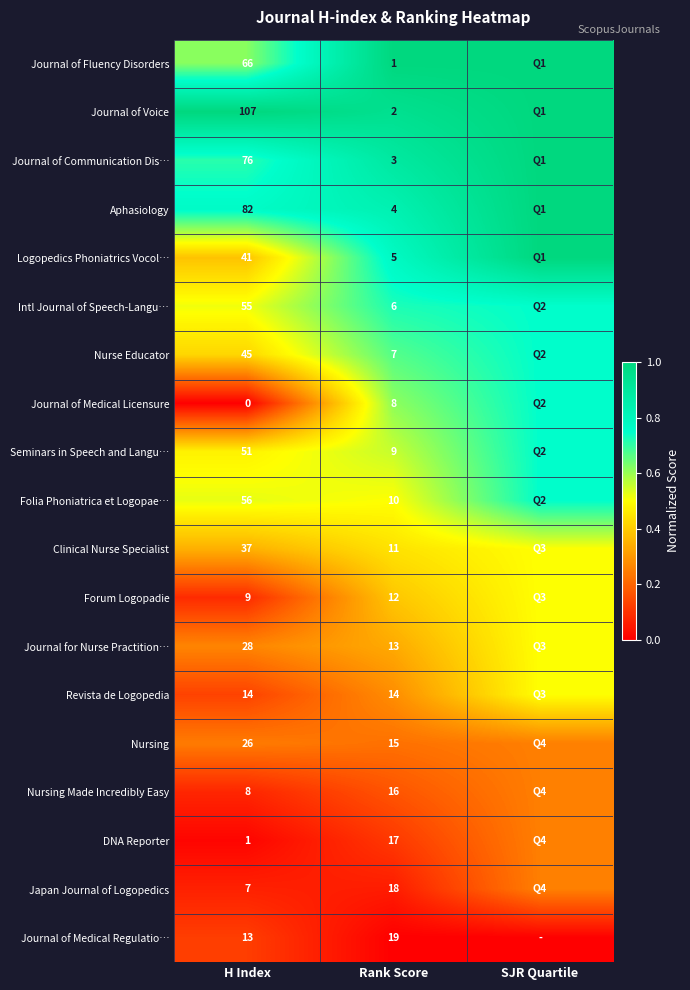

Rank the series at H Index from lowest to highest value.

Journal of Medical Licensure, DNA Reporter, Japan Journal of Logopedics, Nursing Made Incredibly Easy, Forum Logopadie, Journal of Medical Regulatio…, Revista de Logopedia, Nursing, Journal for Nurse Practition…, Clinical Nurse Specialist, Logopedics Phoniatrics Vocol…, Nurse Educator, Seminars in Speech and Langu…, Intl Journal of Speech-Langu…, Folia Phoniatrica et Logopae…, Journal of Fluency Disorders, Journal of Communication Dis…, Aphasiology, Journal of Voice